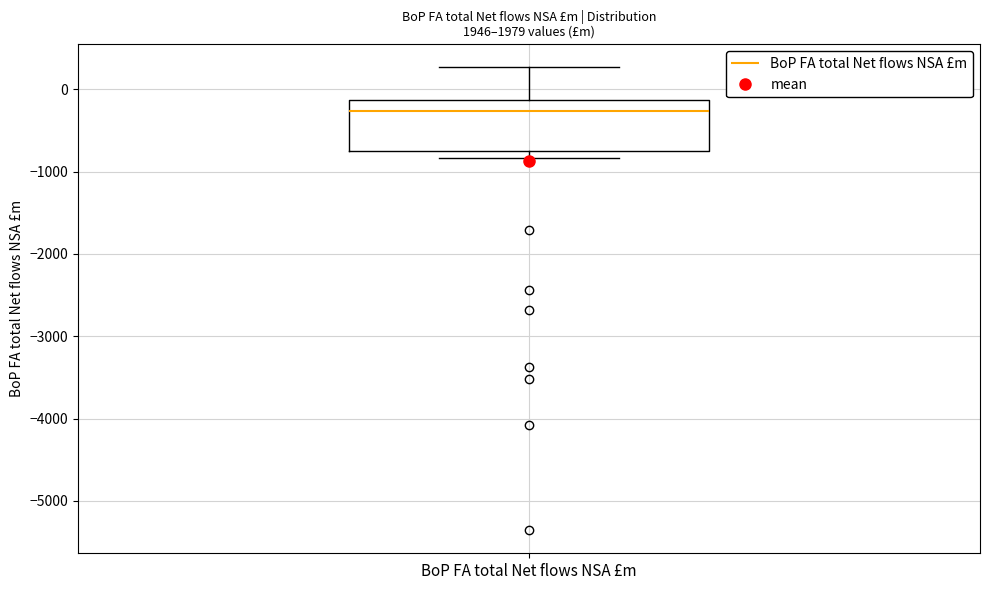

Where does the upper whisker of the box for BoP FA total Net flows NSA £m end on the y-axis? The values are not printed on the chart, so give them approximately, as read against the axis.

300